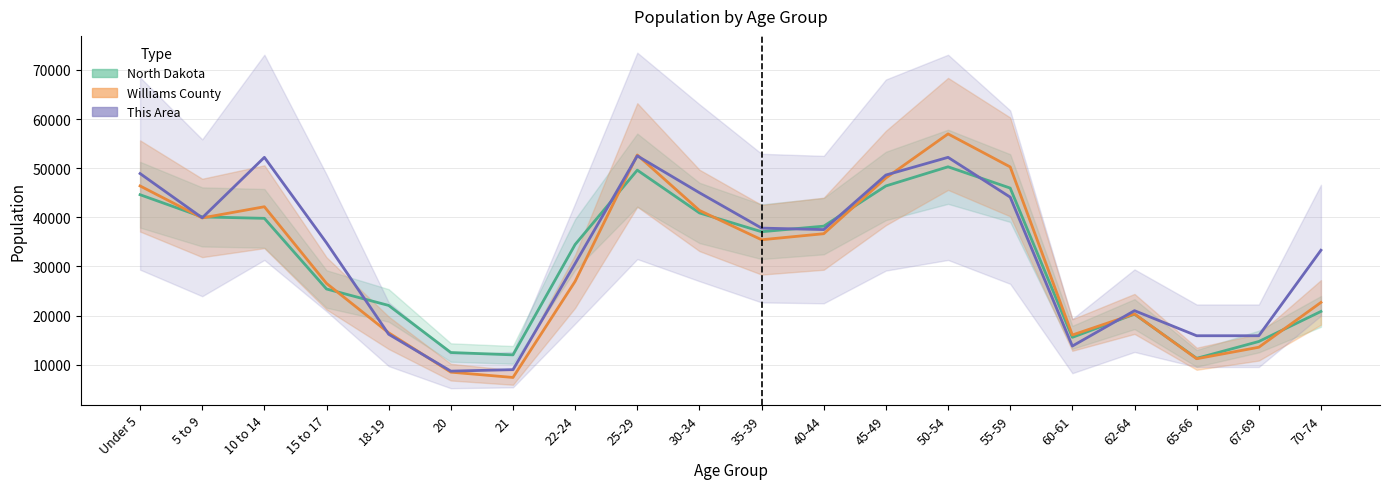

Does the chart display data point markers on the line(s)?

No